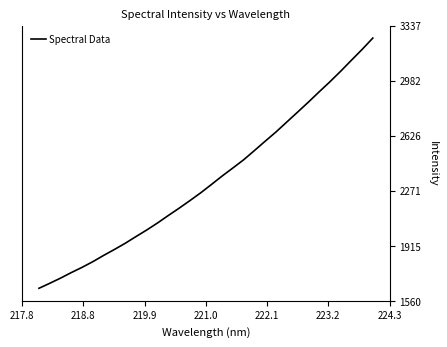

What is the greatest value displayed?

3256.7